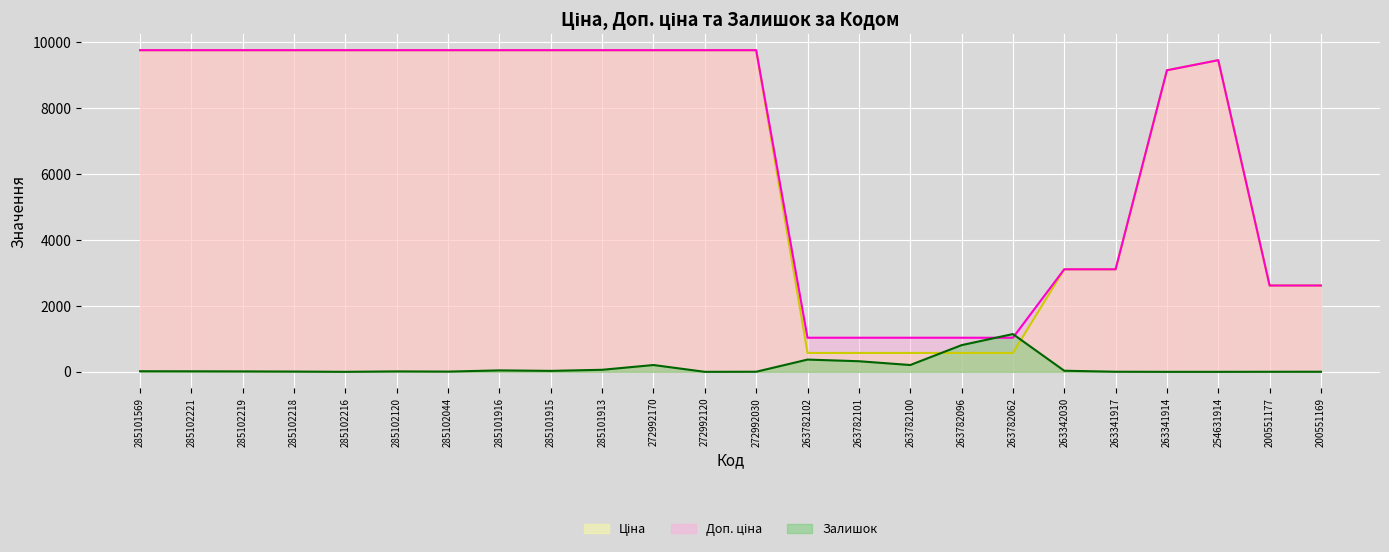

How many lines are shown in the chart?

3